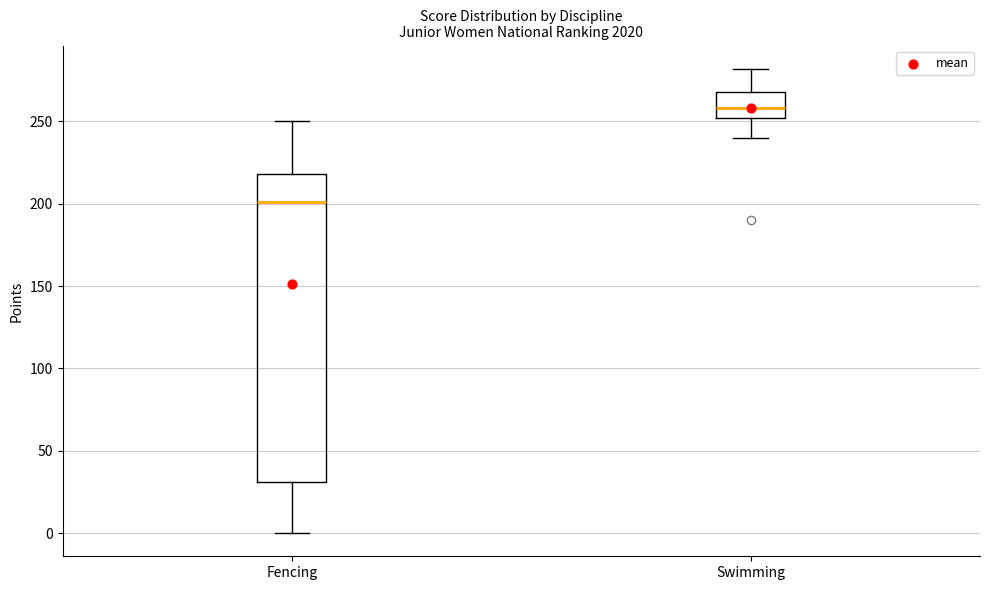

Reading left to right, read every box against the y-axis: the position of its median line, the range the box covers, and the ends of its whiskers. The values are not printed on the chart, so give them approximately, as read against the axis.

Fencing: median 200, box 30 to 220, whiskers 0 to 250
Swimming: median 260, box 250 to 270, whiskers 240 to 280